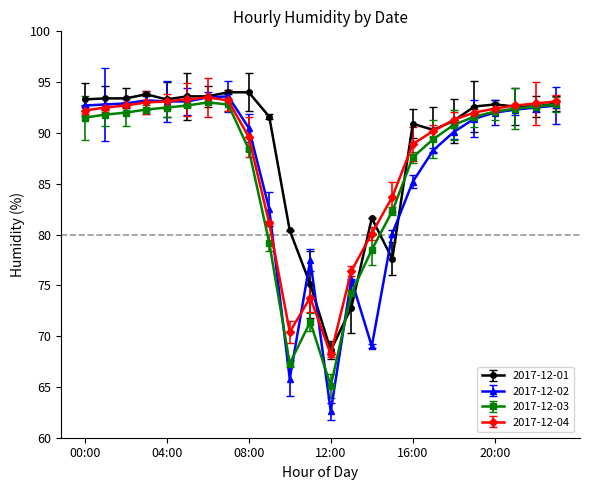

Which label corresponds to the smallest value in the chart?

12:00